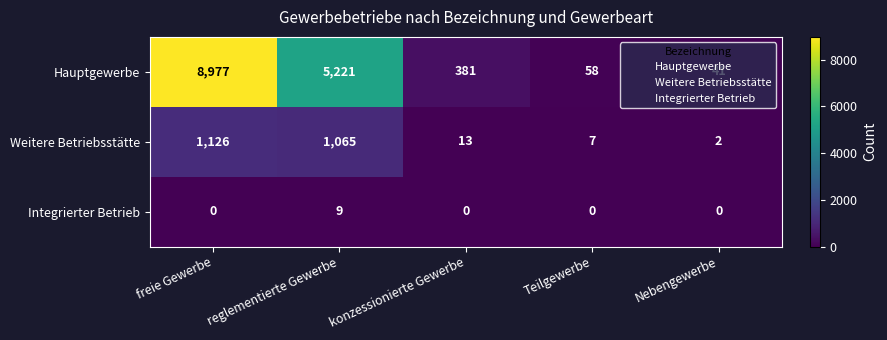

What is the difference between the second highest and minimum values in the Hauptgewerbe series?

5180